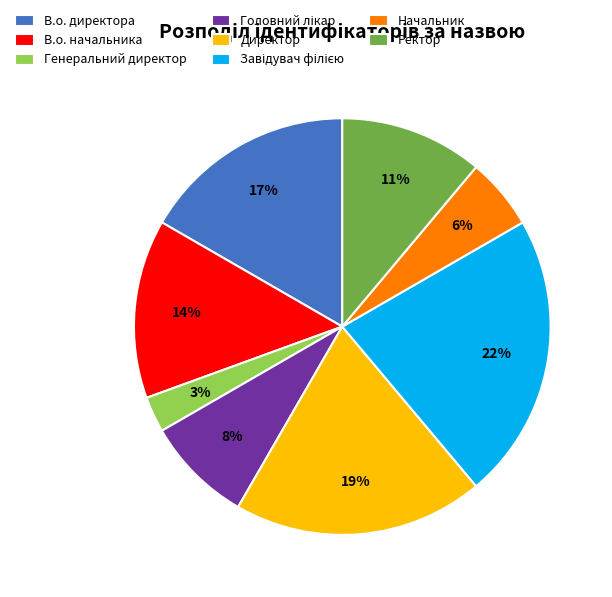

Which category has the smallest portion of the pie?

Генеральний директор